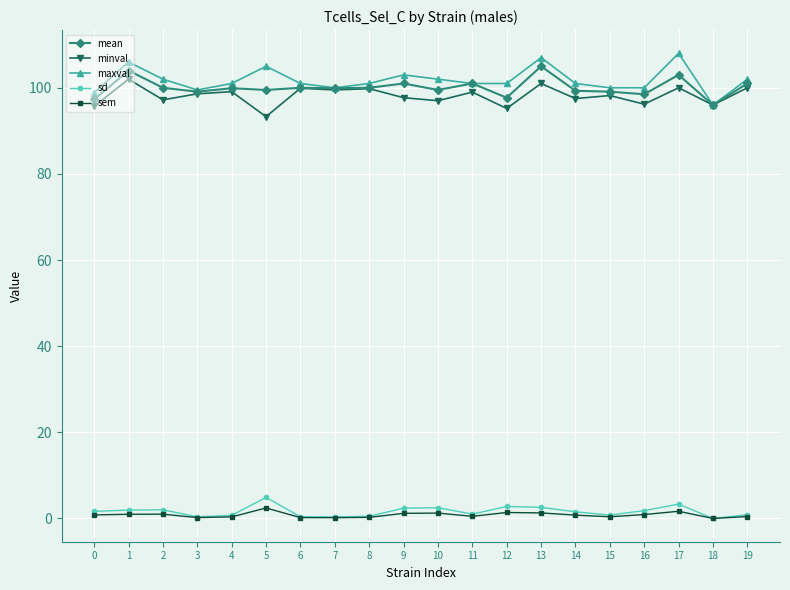

What is the maximum value for mean?

105.0